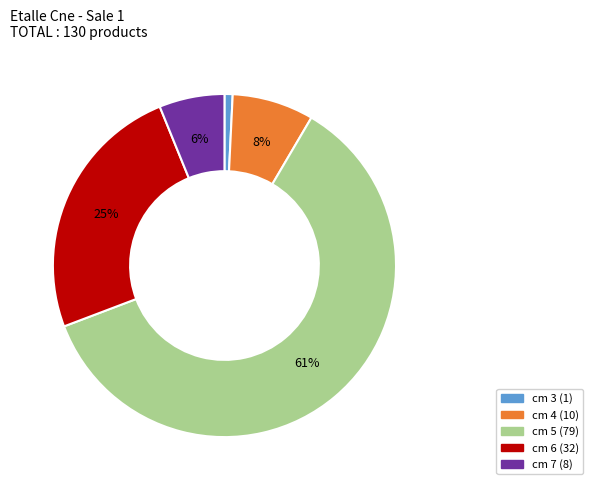

Is there a majority slice in this chart?

Yes